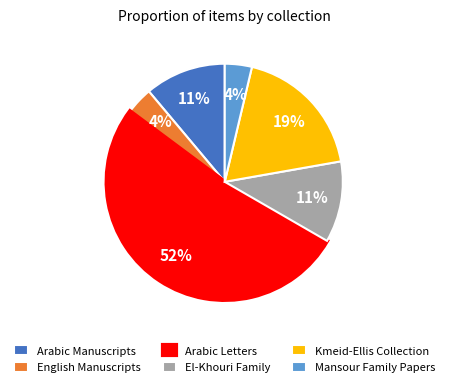

Is it true that Kmeid-Ellis Collection is 10% of the pie?

False